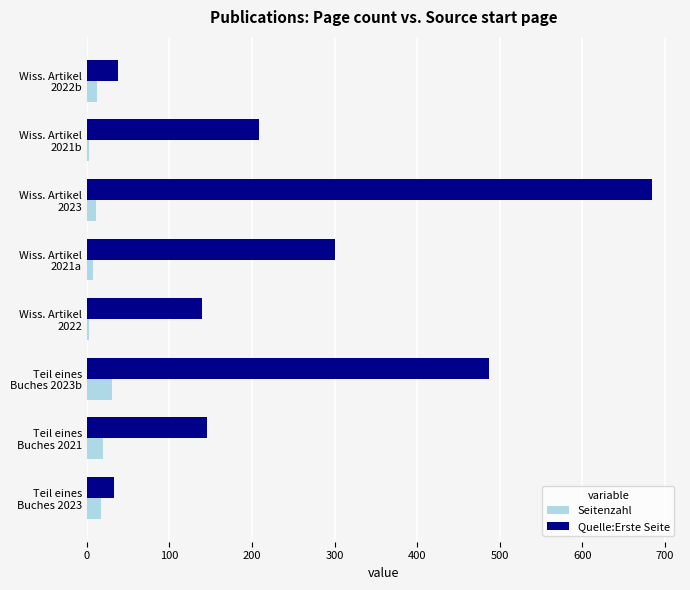

What is the highest value of the Seitenzahl series?

31